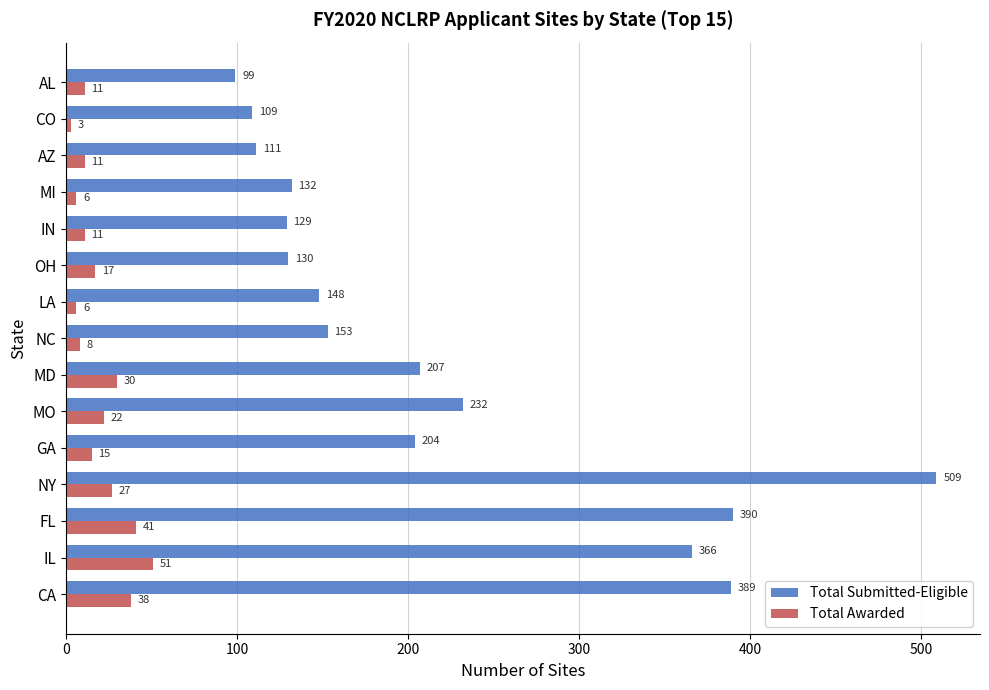

Which category has the highest value in the Total Submitted-Eligible series?

NY